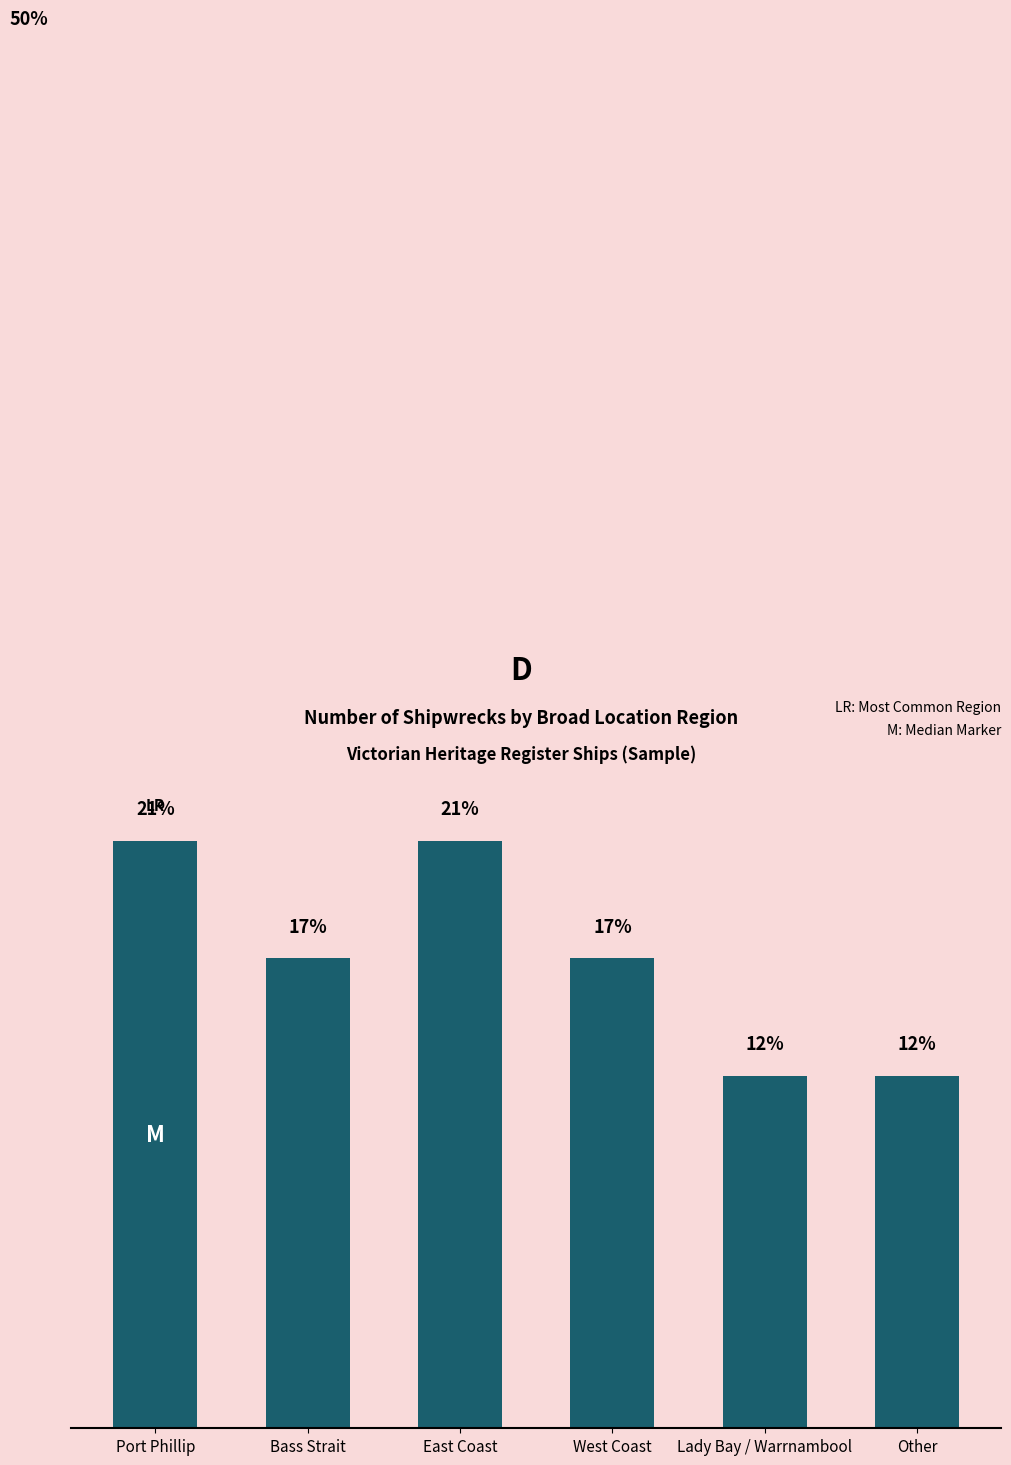

Approximately how many times larger is the value at Other compared to West Coast?

0.8